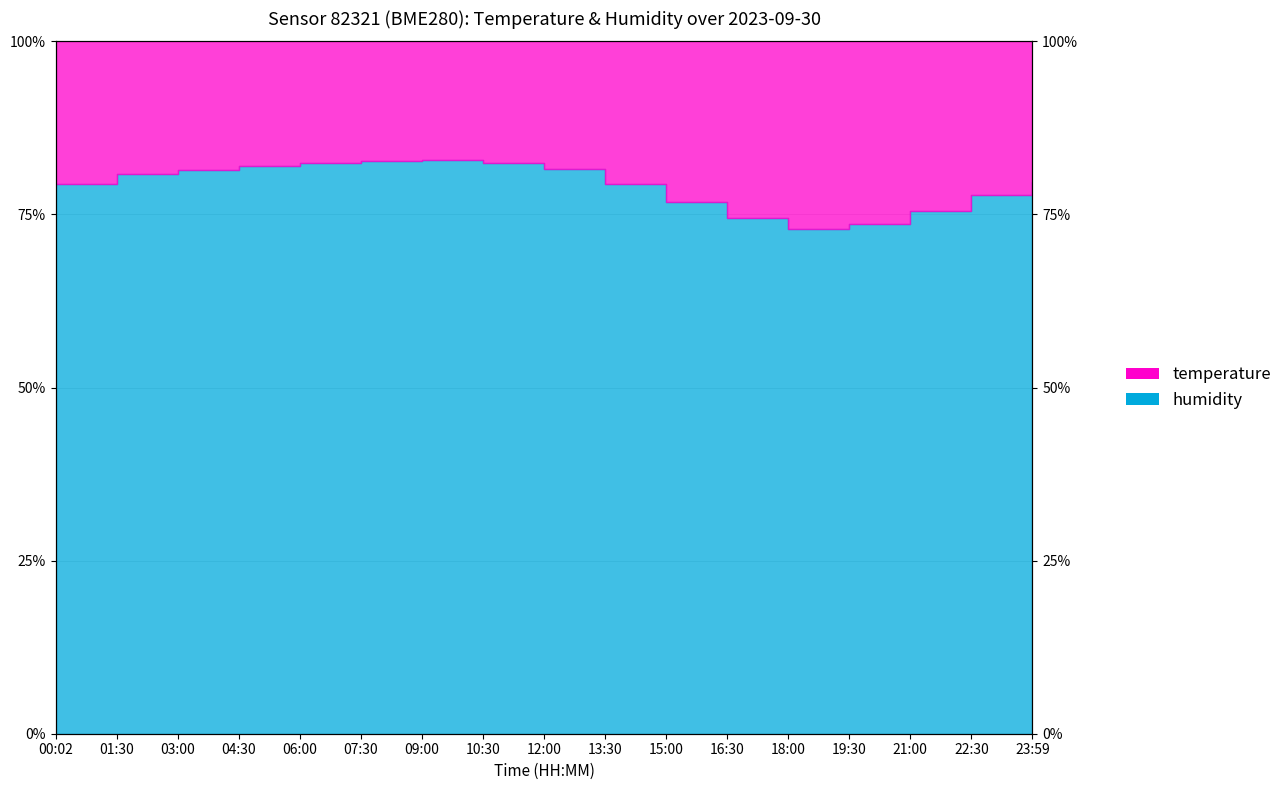

True or false: the data has more than 0 interior local peaks.

True